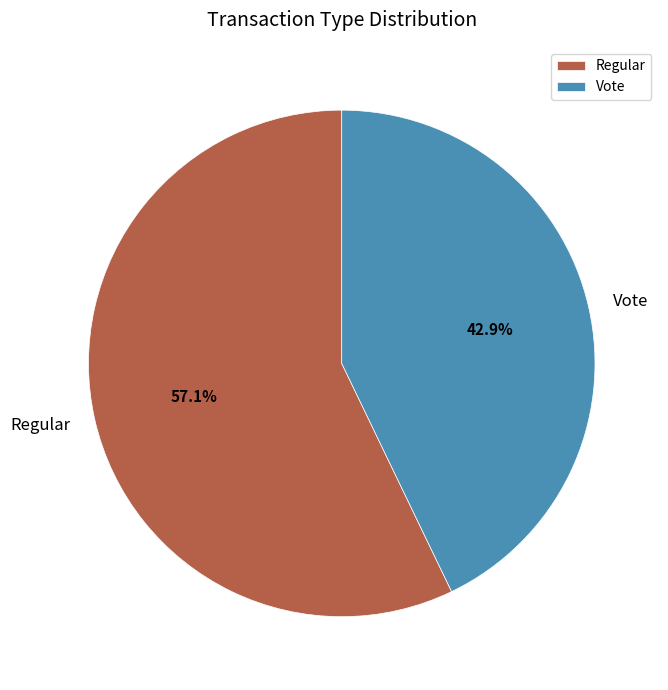

Count the number of slices in the pie.

2